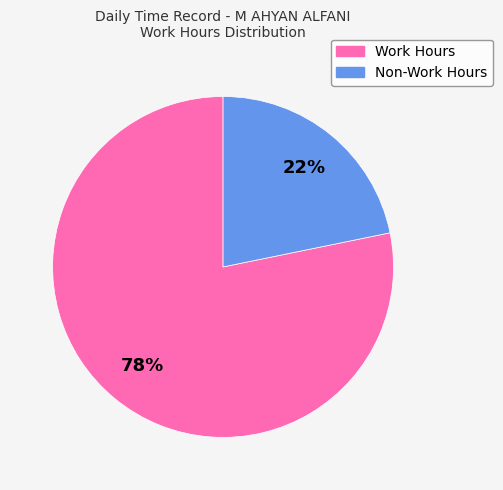

To the nearest percent, what is the average slice percentage?

50%